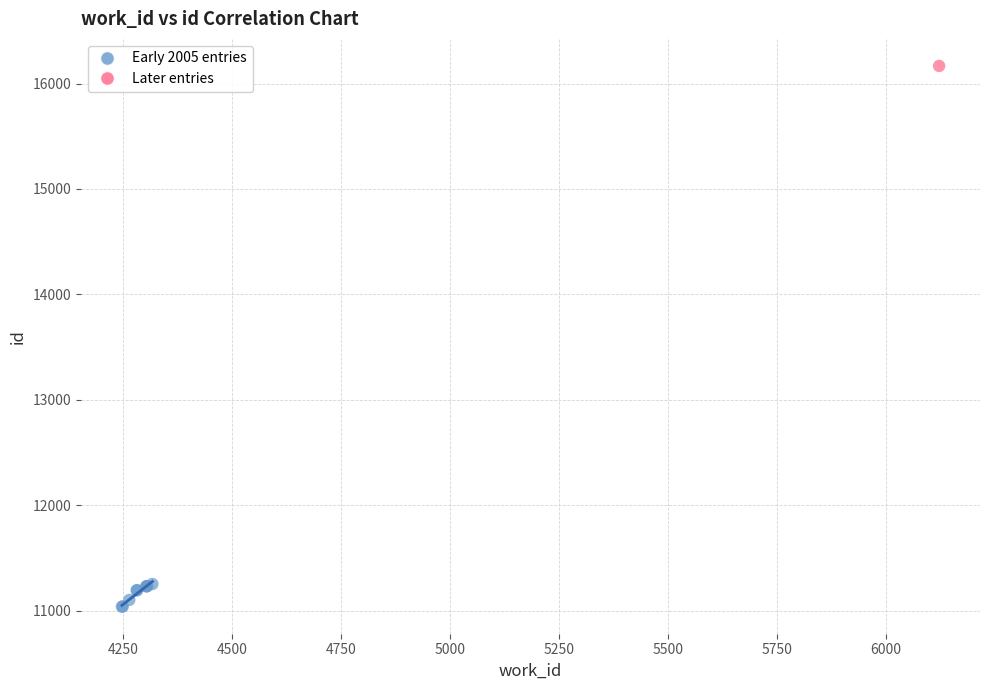

What are all the series names shown in the legend?

Early 2005 entries, Later entries